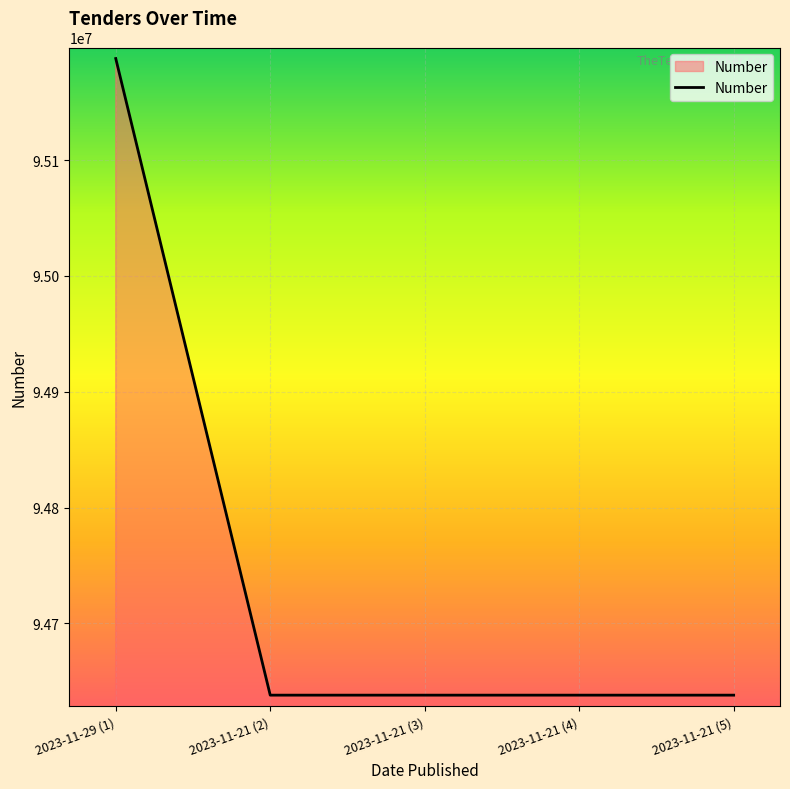

The value at 2023-11-21 (4) is 94638150. True or false?

True